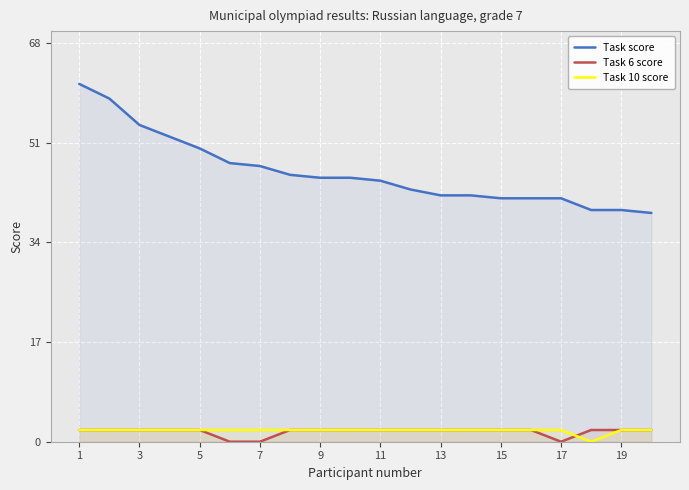

The Task score series shows 10.5 at 7. True or false?

False